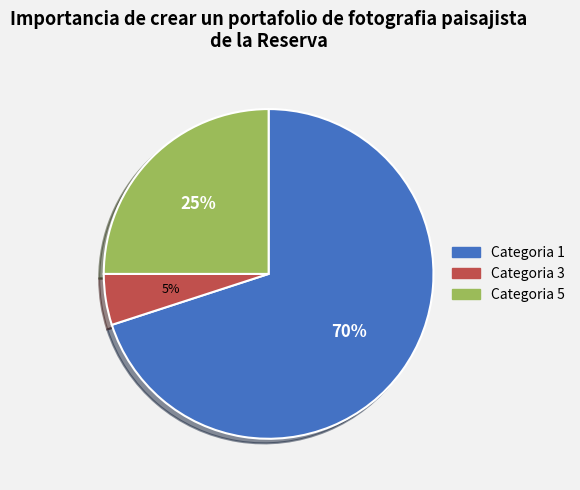

To the nearest percent, what is the difference between the largest and smallest slice percentages?

65%